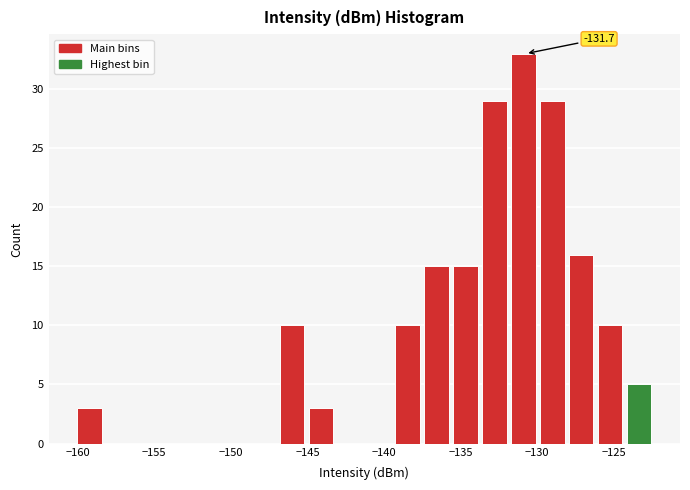

Around what value on the x-axis is the tallest bar? Give the approximate position of its centre, as read against the axis.

-131.0